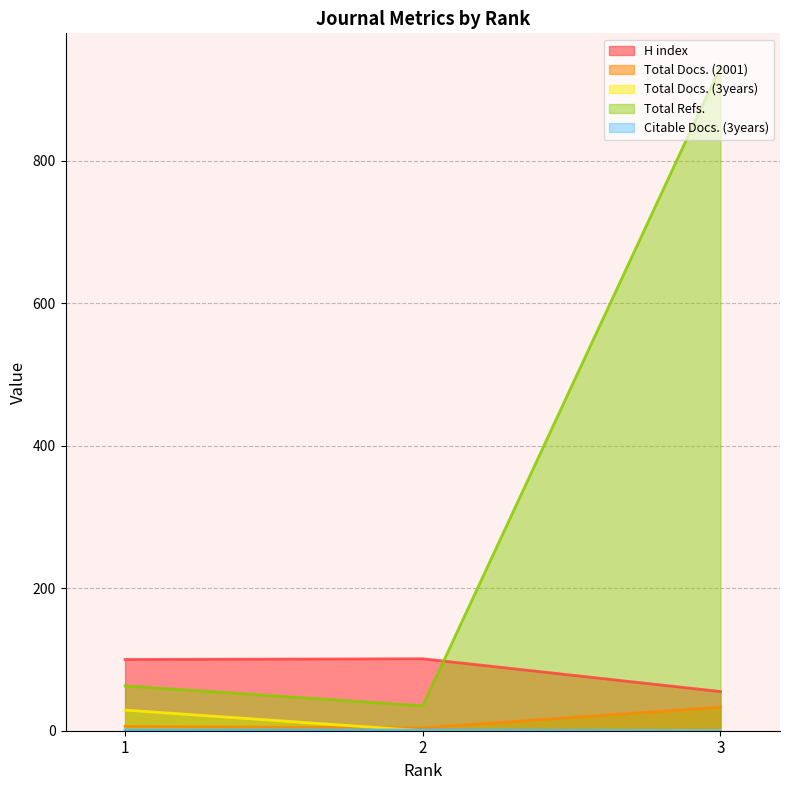

Does the chart have visible grid lines?

Yes